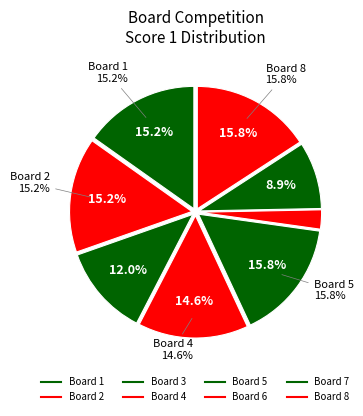

Is there a majority slice in this chart?

No